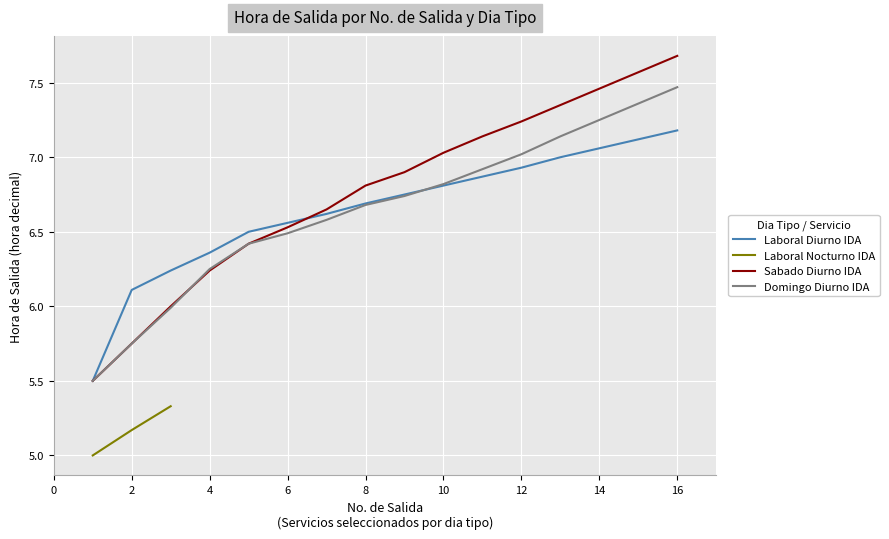

True or false: Laboral Diurno IDA has more than 0 points higher than both neighbors.

False